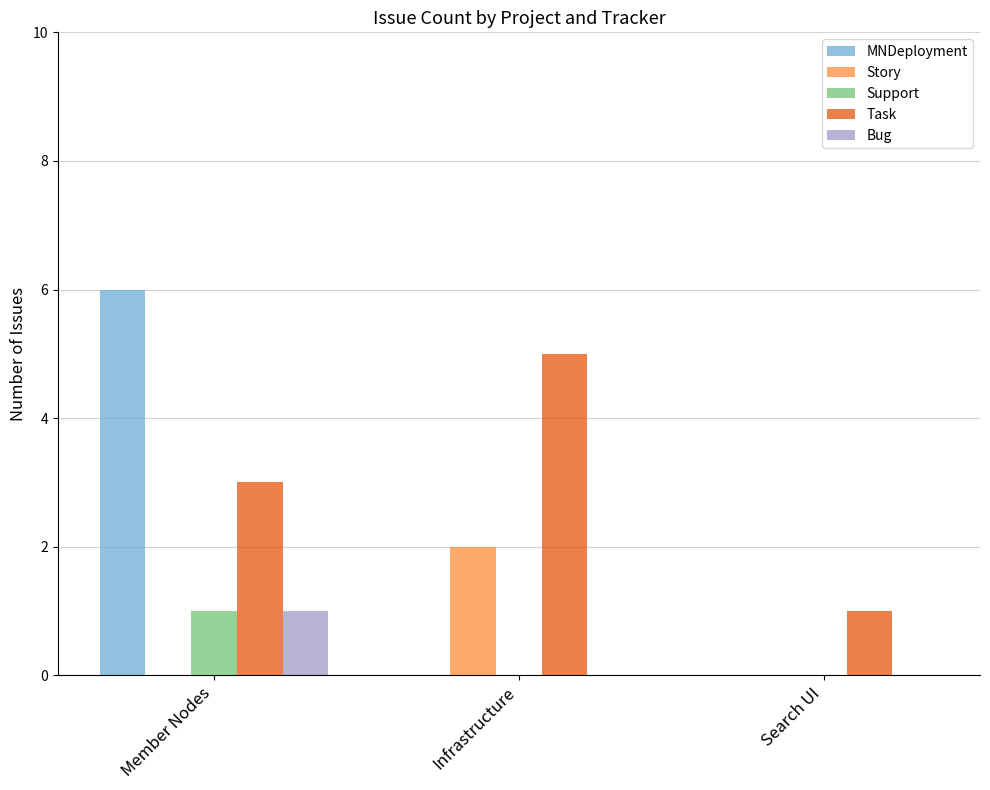

What is the sum of all Bug values?

1